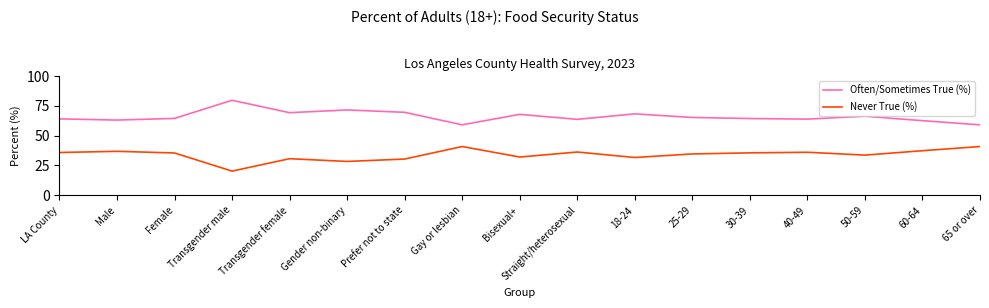

List the series in order of their peak value, lowest first.

Never True (%), Often/Sometimes True (%)